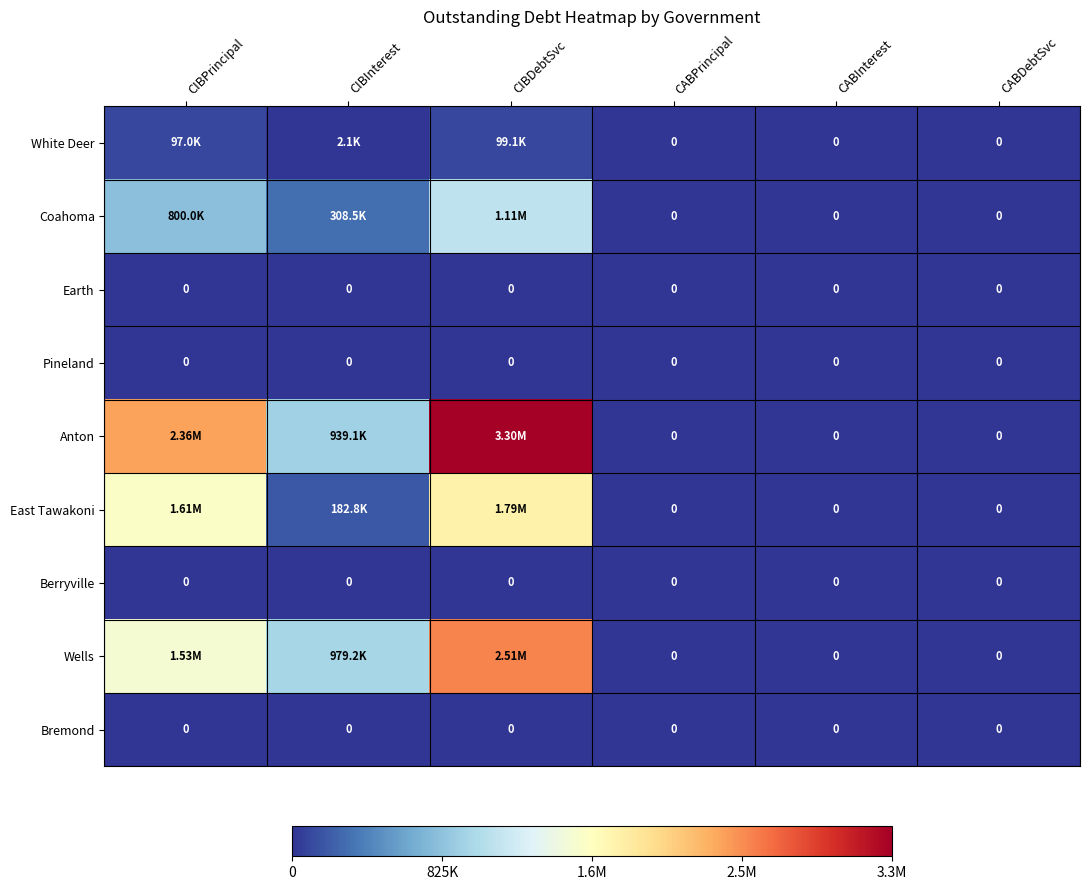

Which series has the largest range (max minus min)?

Anton